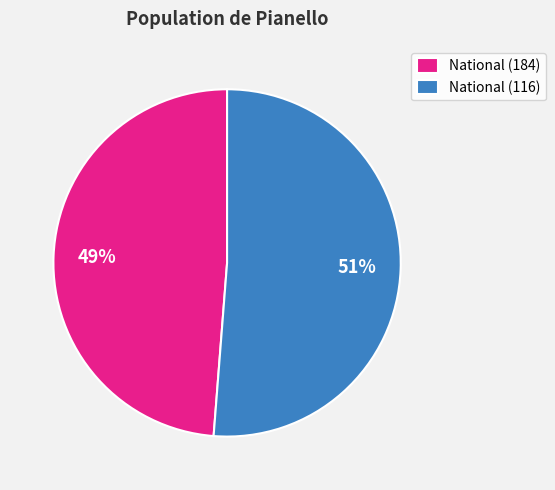

Does National (184) account for over 50% of the chart?

No